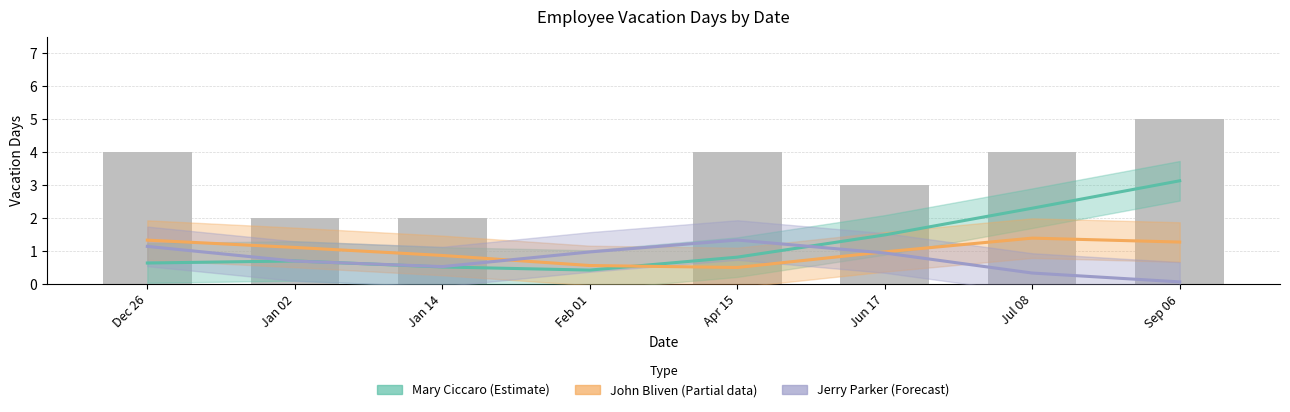

Is it true that John Bliven (Partial) equals 1.2 at Jan 14?

False